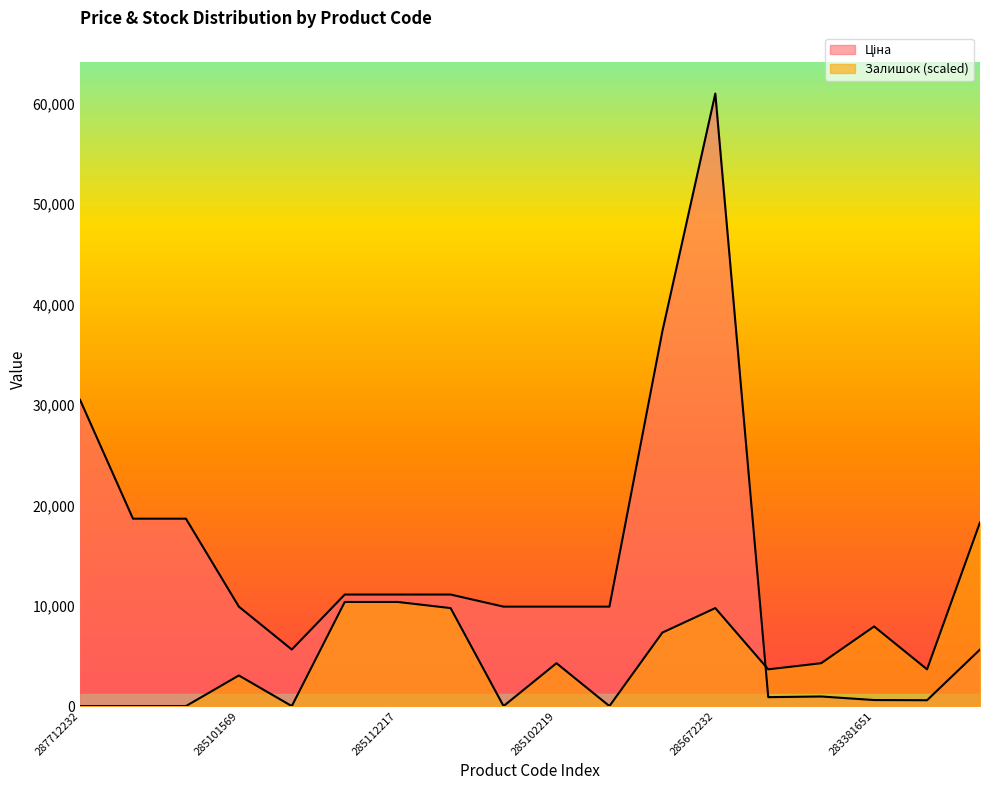

Which series changed the most between 285111961 and 283351650?

Ціна